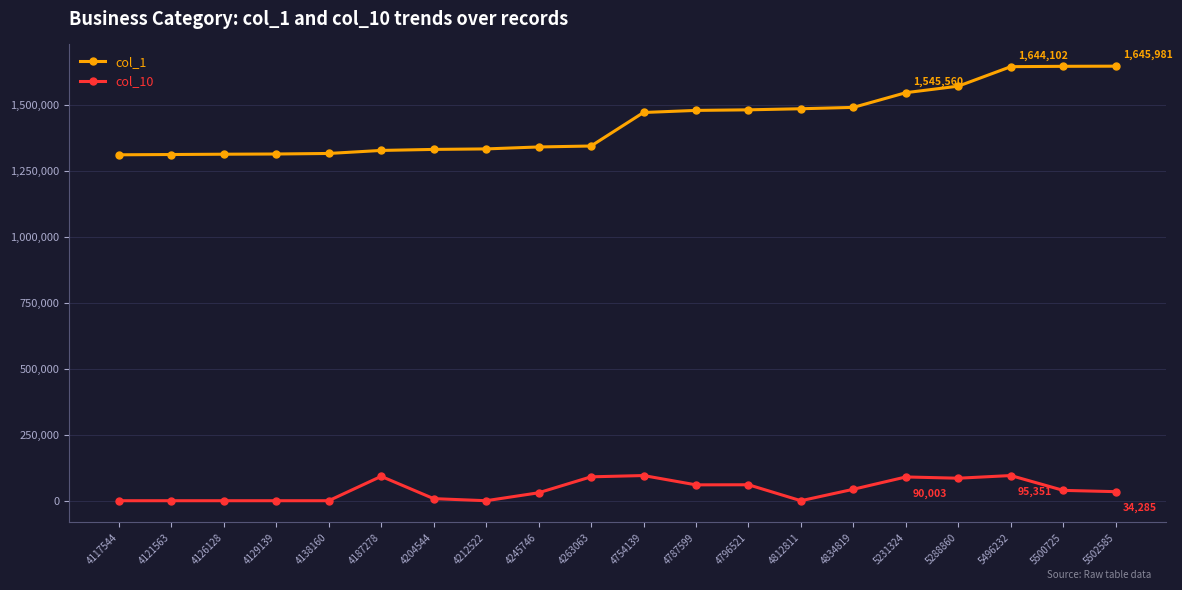

At which category is the sum across all series the highest?

5496232